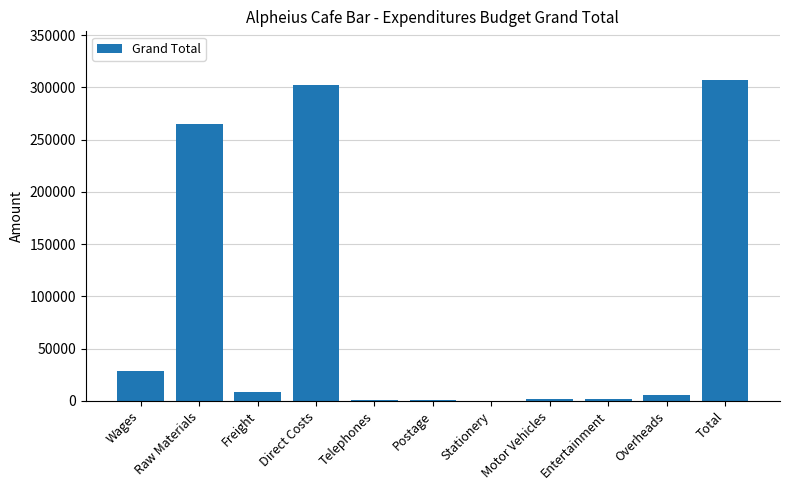

Which category has the highest value across all series?

Total